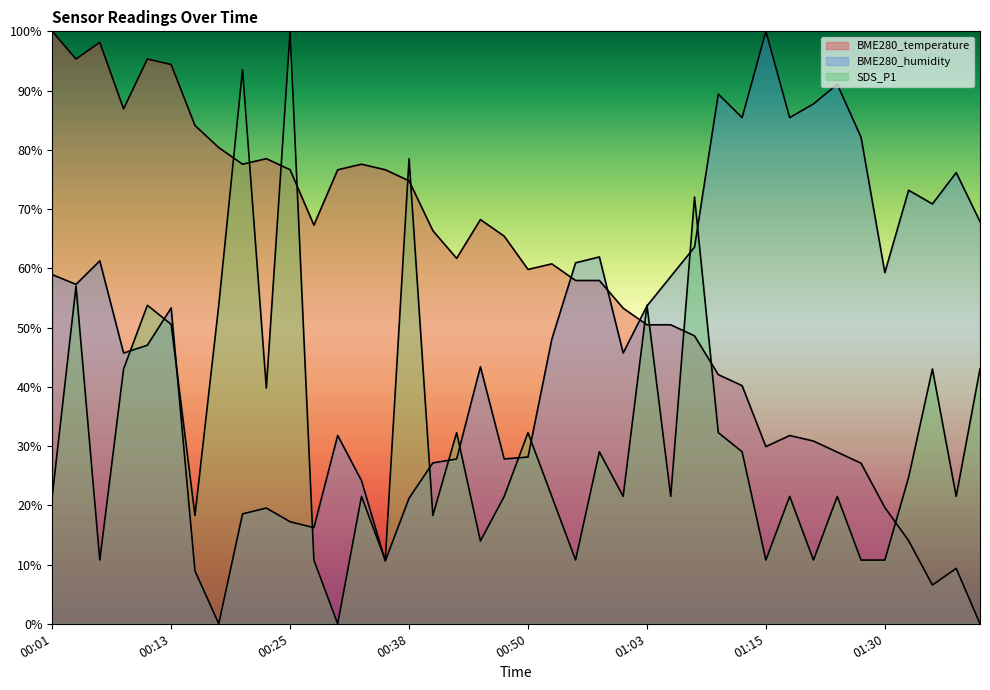

What is the value of the BME280_humidity point at the 17th from the left?

27.2